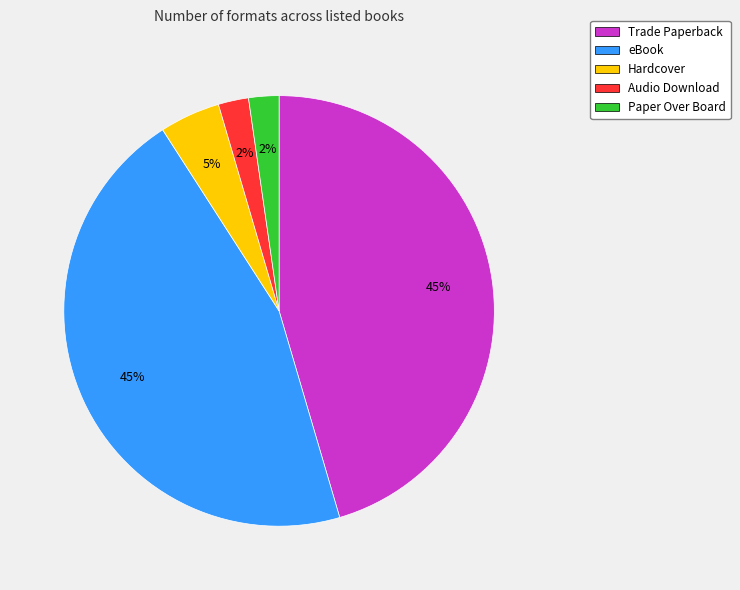

To the nearest percent, what is the difference between the Audio Download and eBook slice percentages?

43%